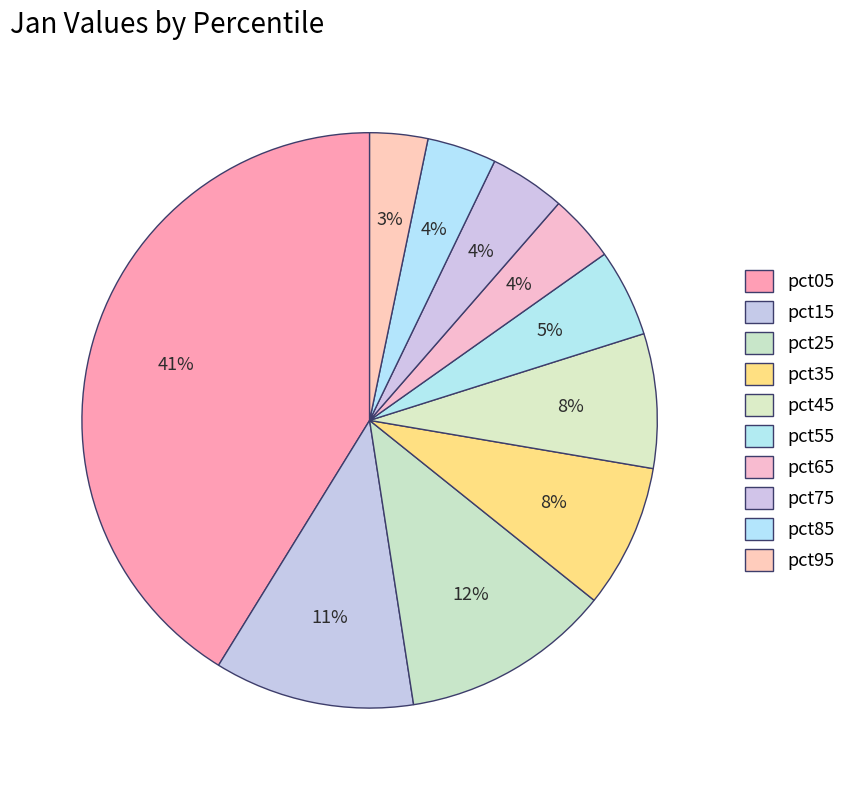

How many segments does this pie chart have?

10